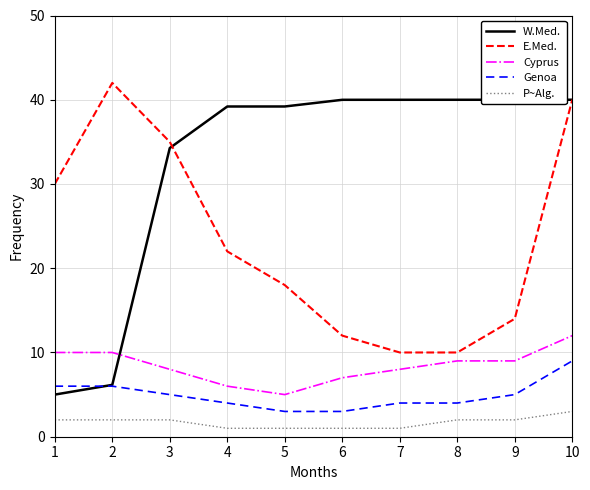

Which series has the largest total across all categories?

W.Med.